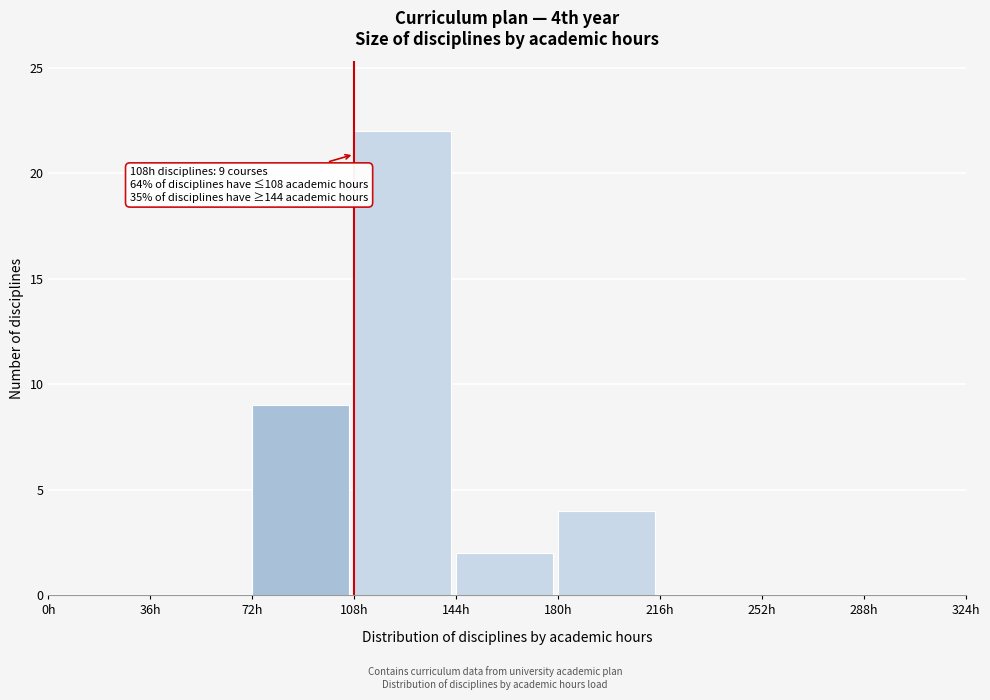

Over which range of the x-axis is the bar tallest?

108 to 144